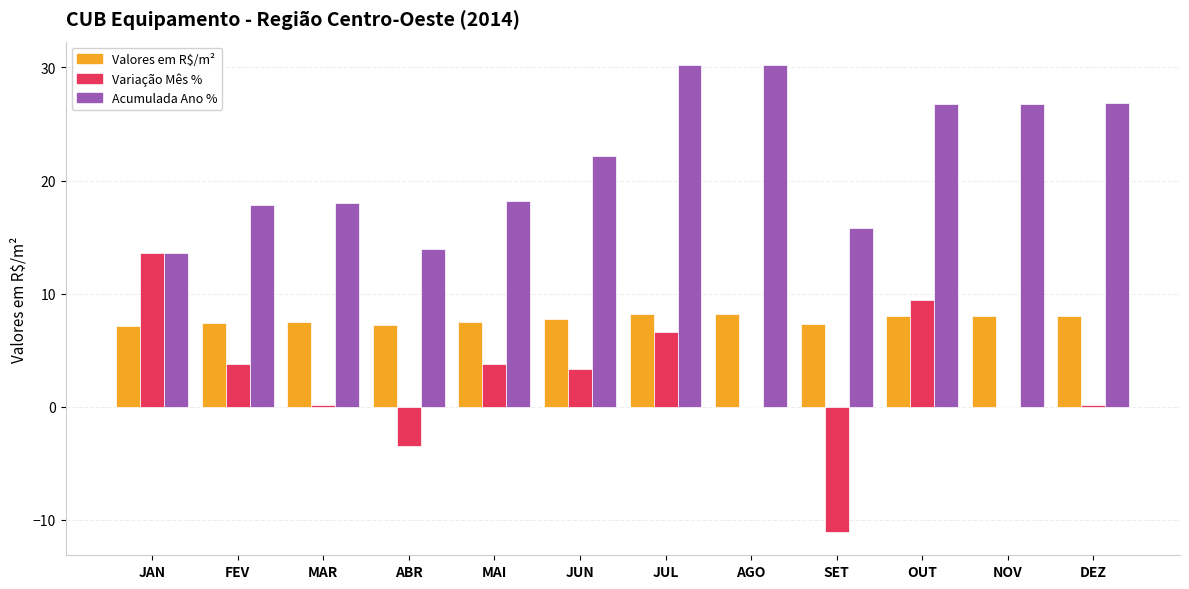

Read the Acumulada Ano % value at MAI.

18.2